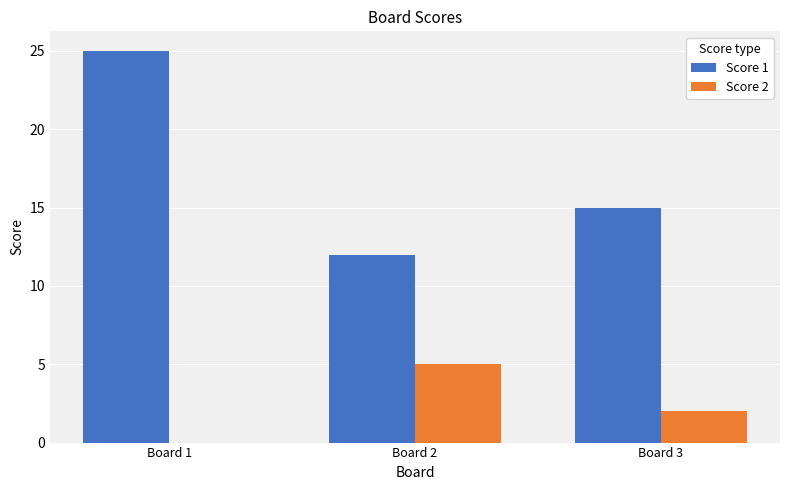

Which category has the highest value across all series?

Board 1